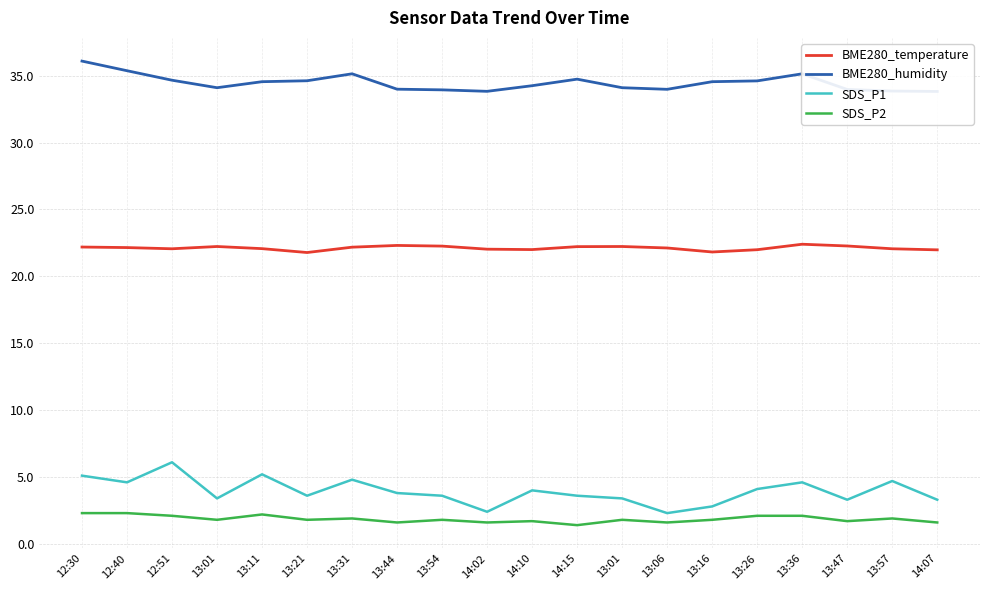

At which label does SDS_P1 first exceed 3?

12:30